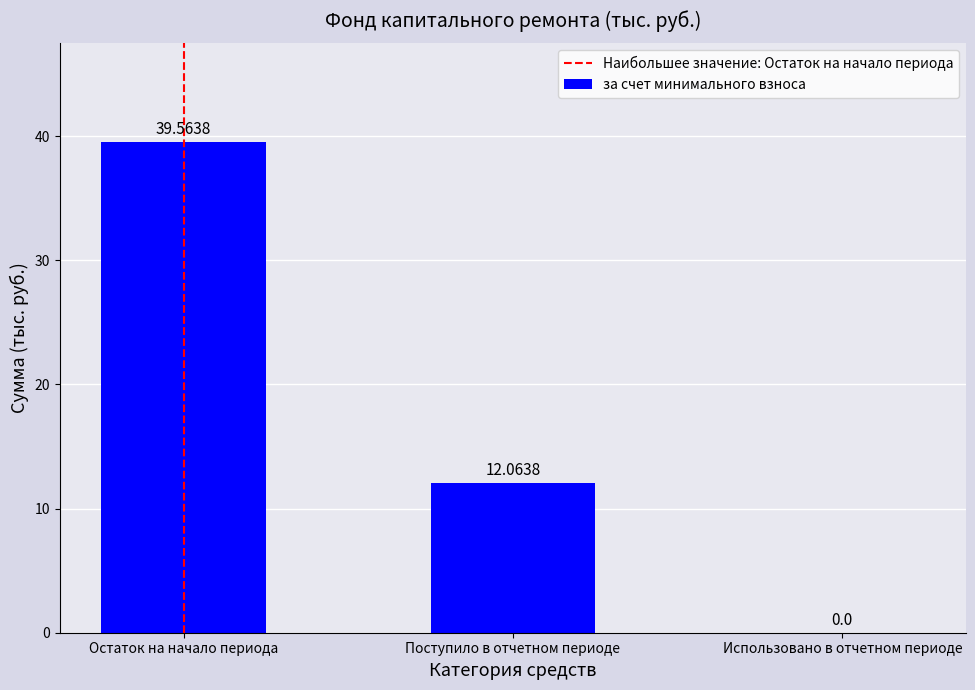

How many values exceed 12?

2